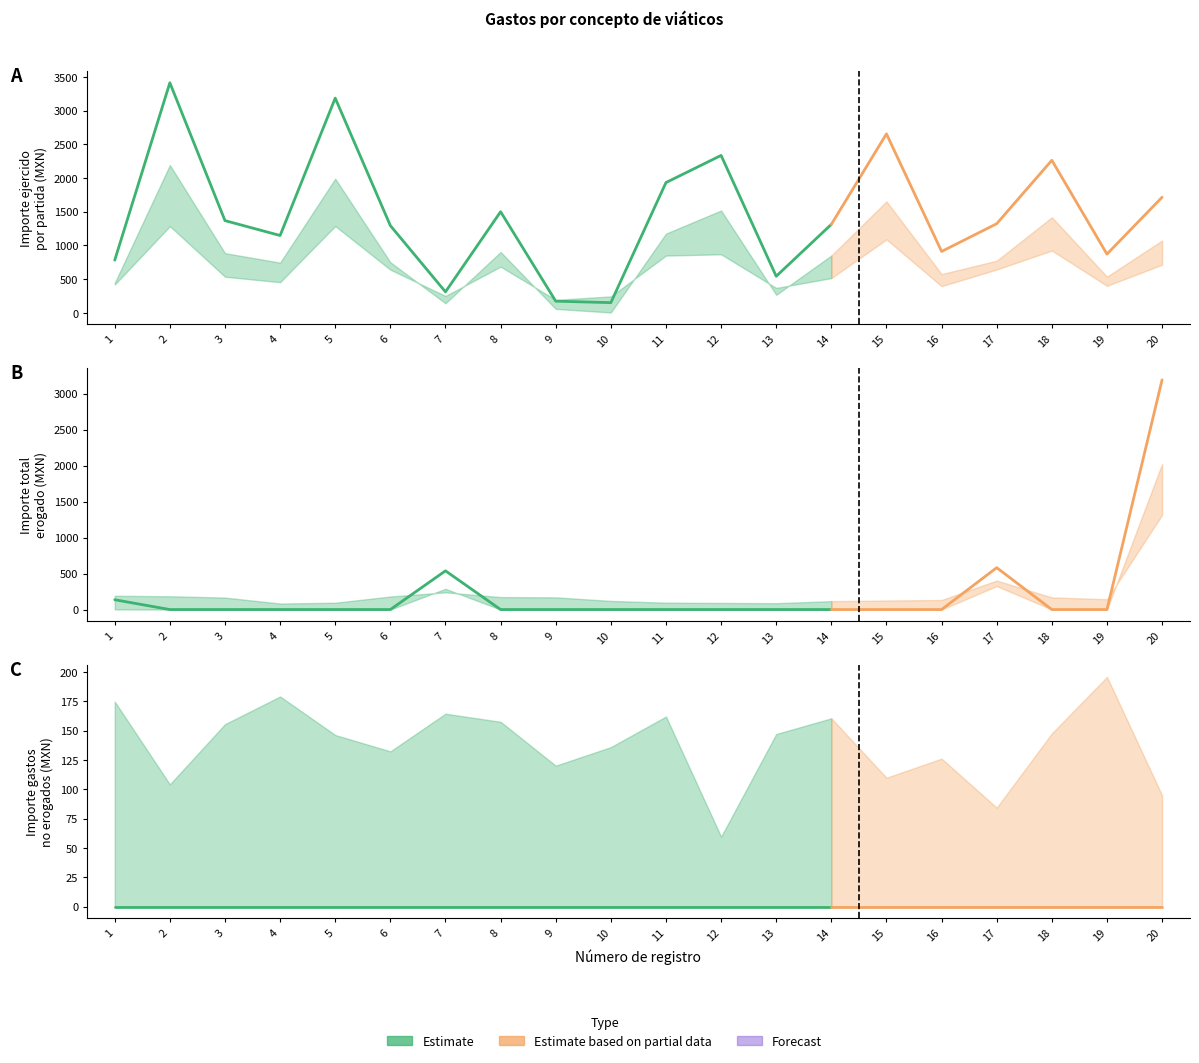

How many interior local valleys does the Importe ejercido por partida series have?

6